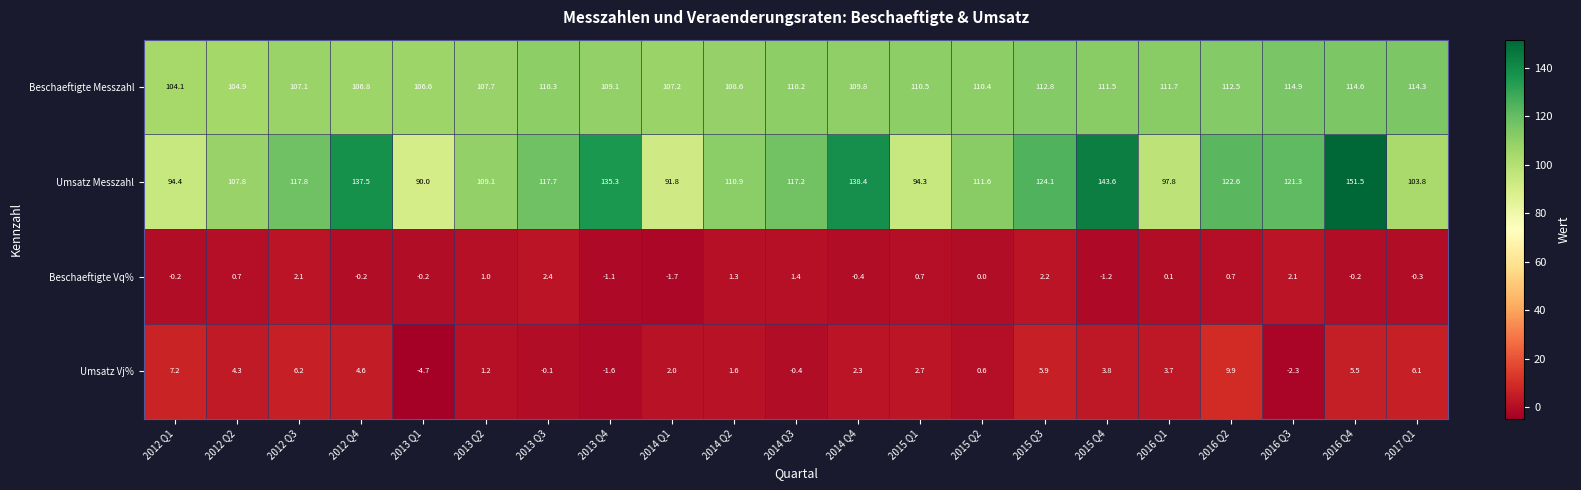

What is the approximate value of Umsatz Vj% at 2014 Q3?

-0.4